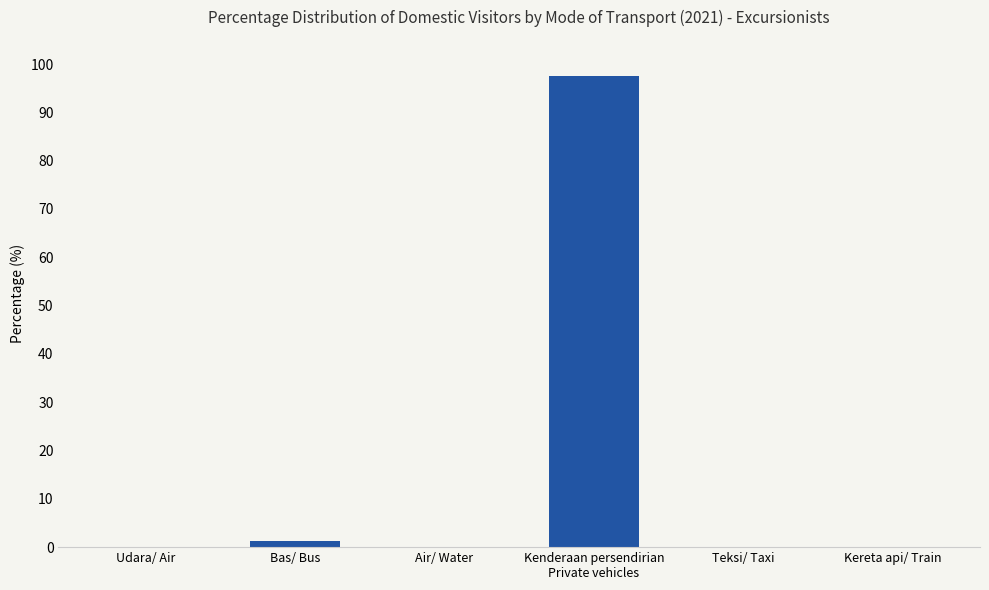

What is the sum of all values?

98.8